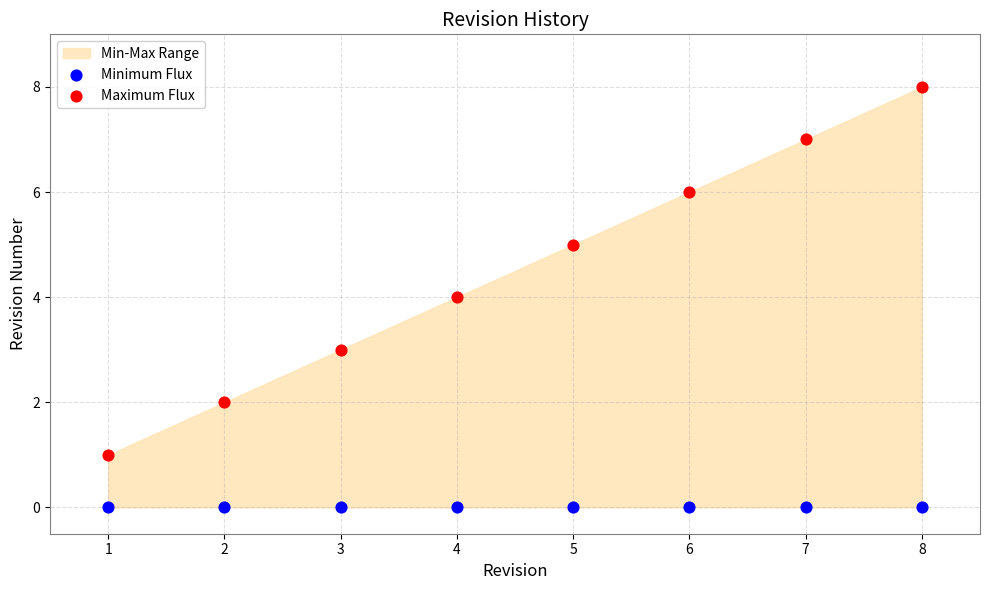

Which series reaches the maximum Y coordinate?

Maximum Flux